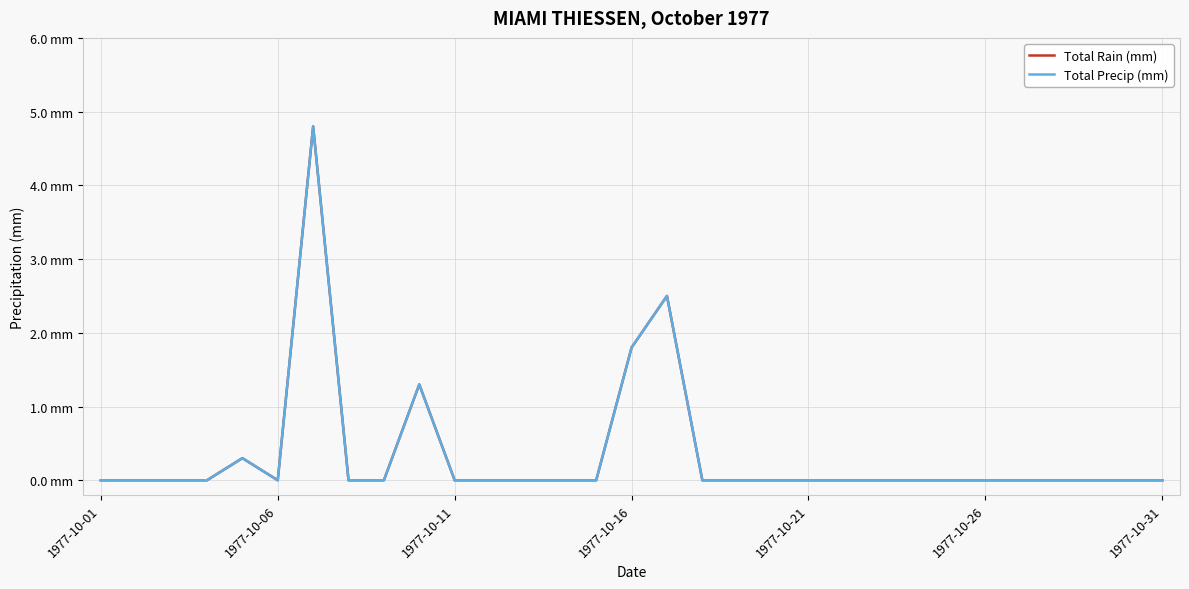

Is this an area chart (filled region under the line)?

No